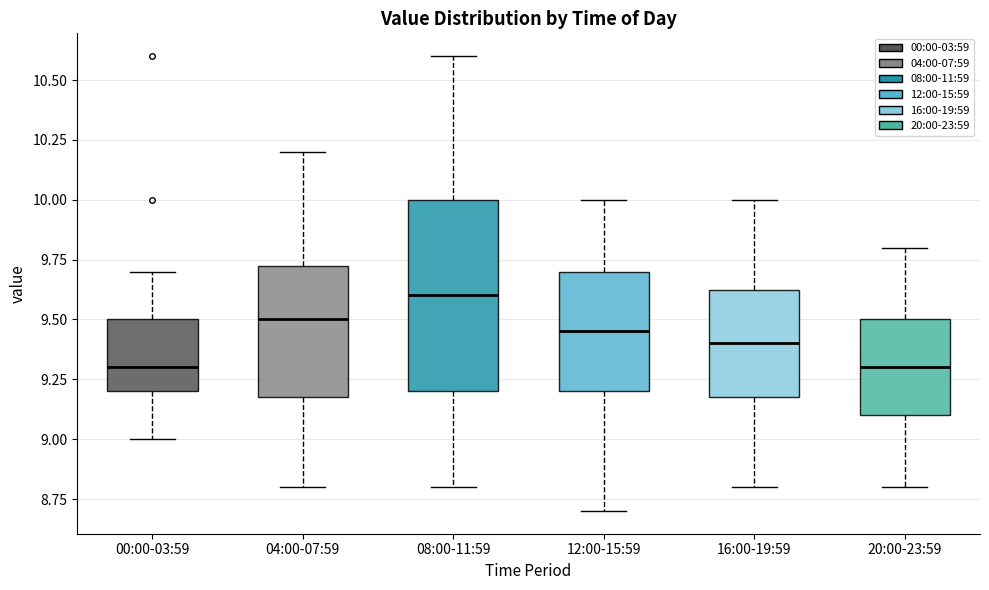

Comparing the boxes themselves (not the whiskers), which one is the tallest?

08:00-11:59